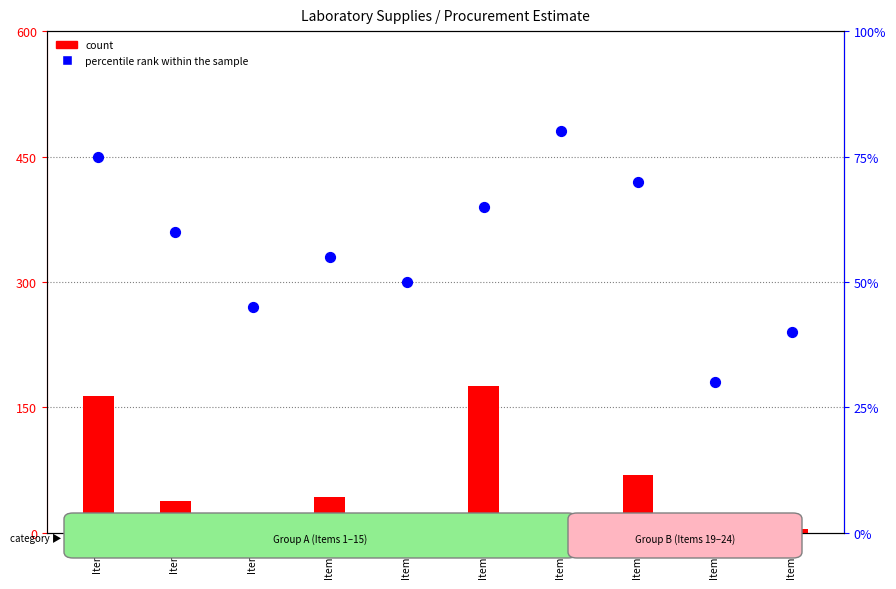

At which category is the sum across all series the highest?

Item 15